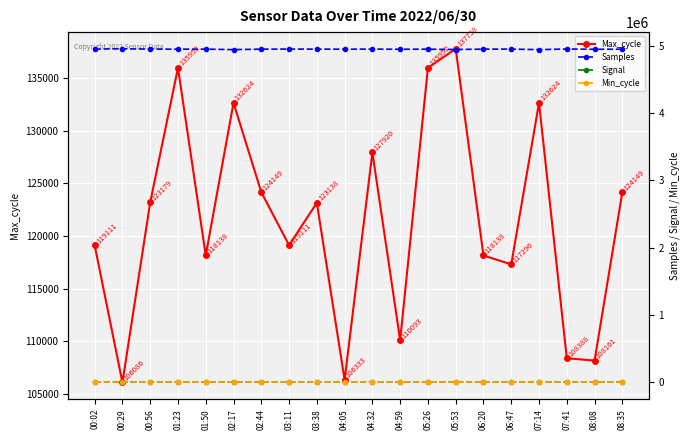

What is the sum of all Signal values?

-1280